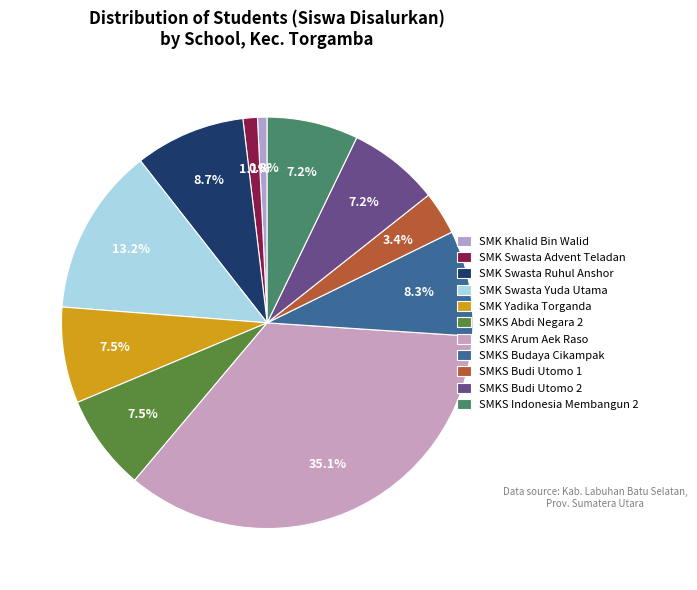

What is the smallest slice in the pie chart?

SMK KHALID BIN WALID